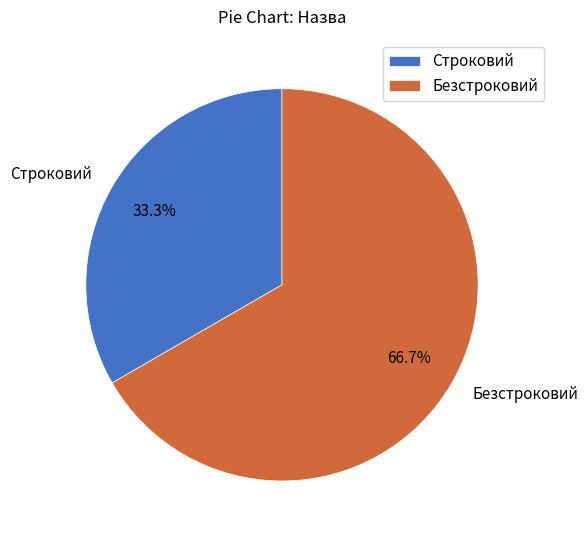

Does any single category account for the majority?

Yes